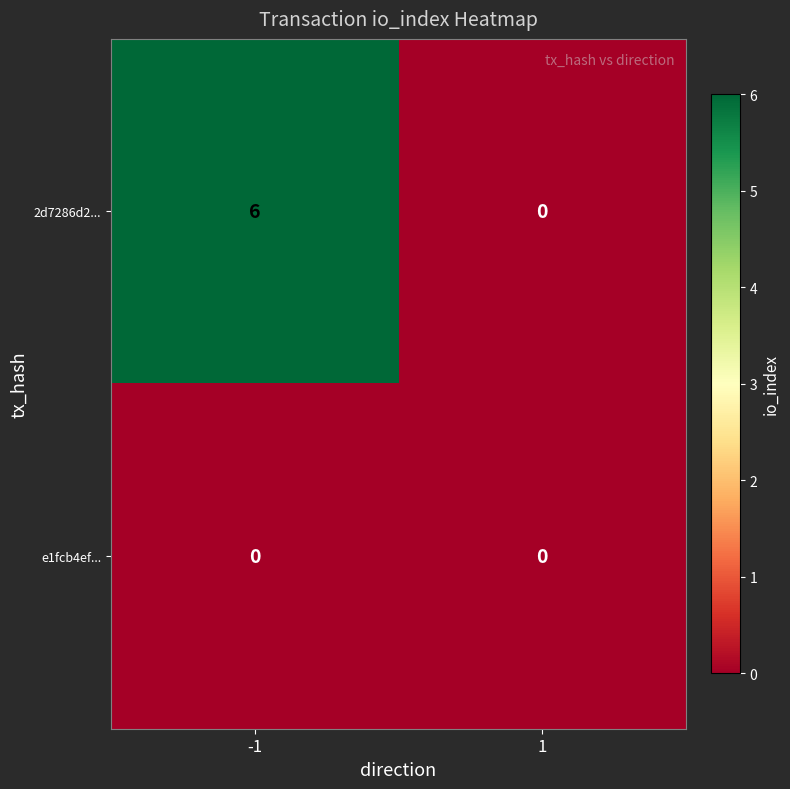

Which series has the largest total across all categories?

2d7286d2...